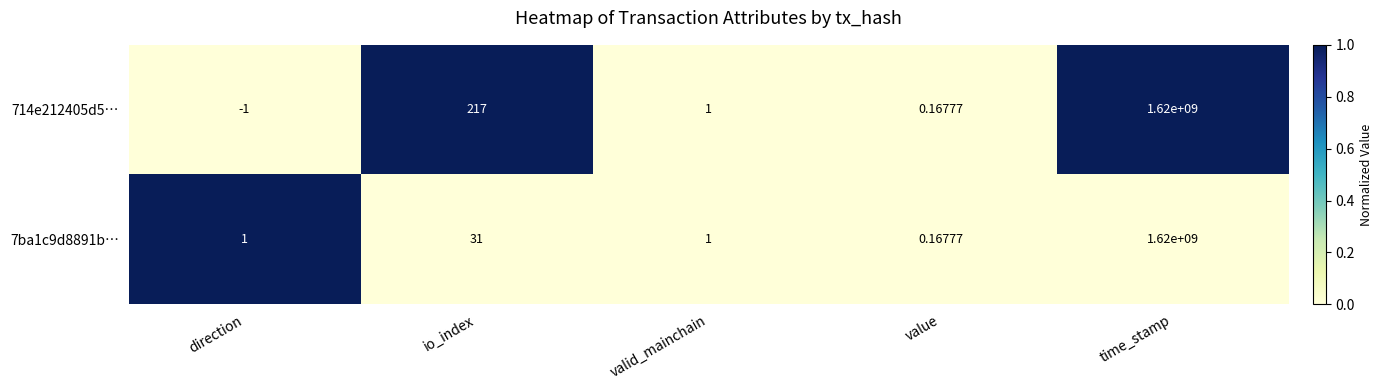

At which label does 714e212405d5… first exceed 1?

io_index